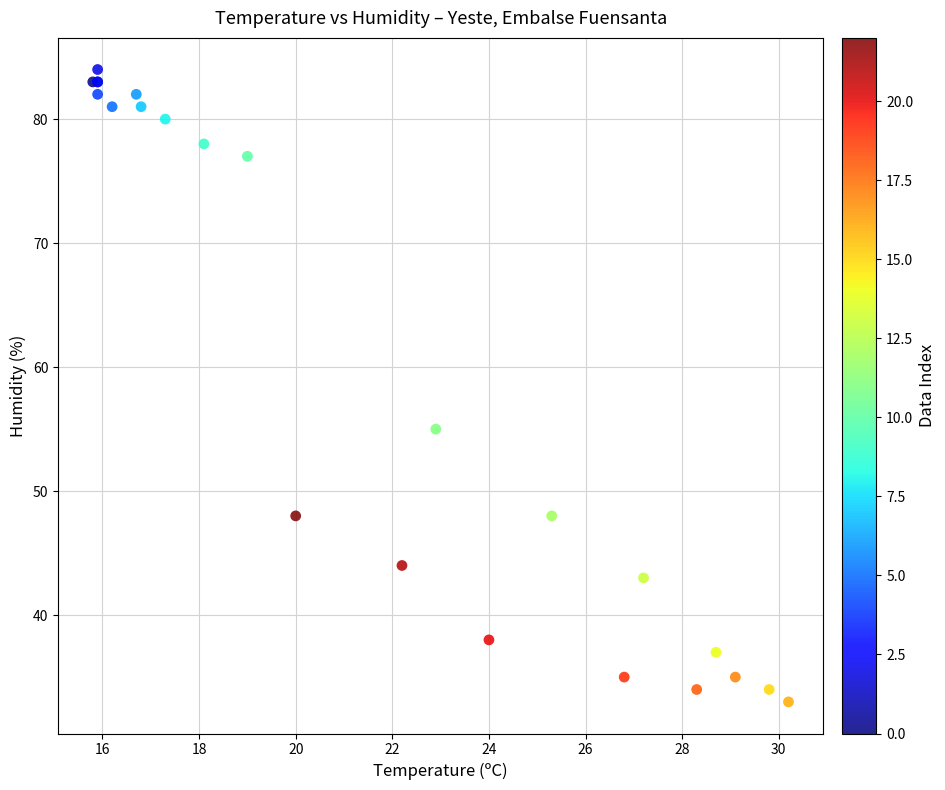

What Y value in the scatter plot is closest to 58?

55